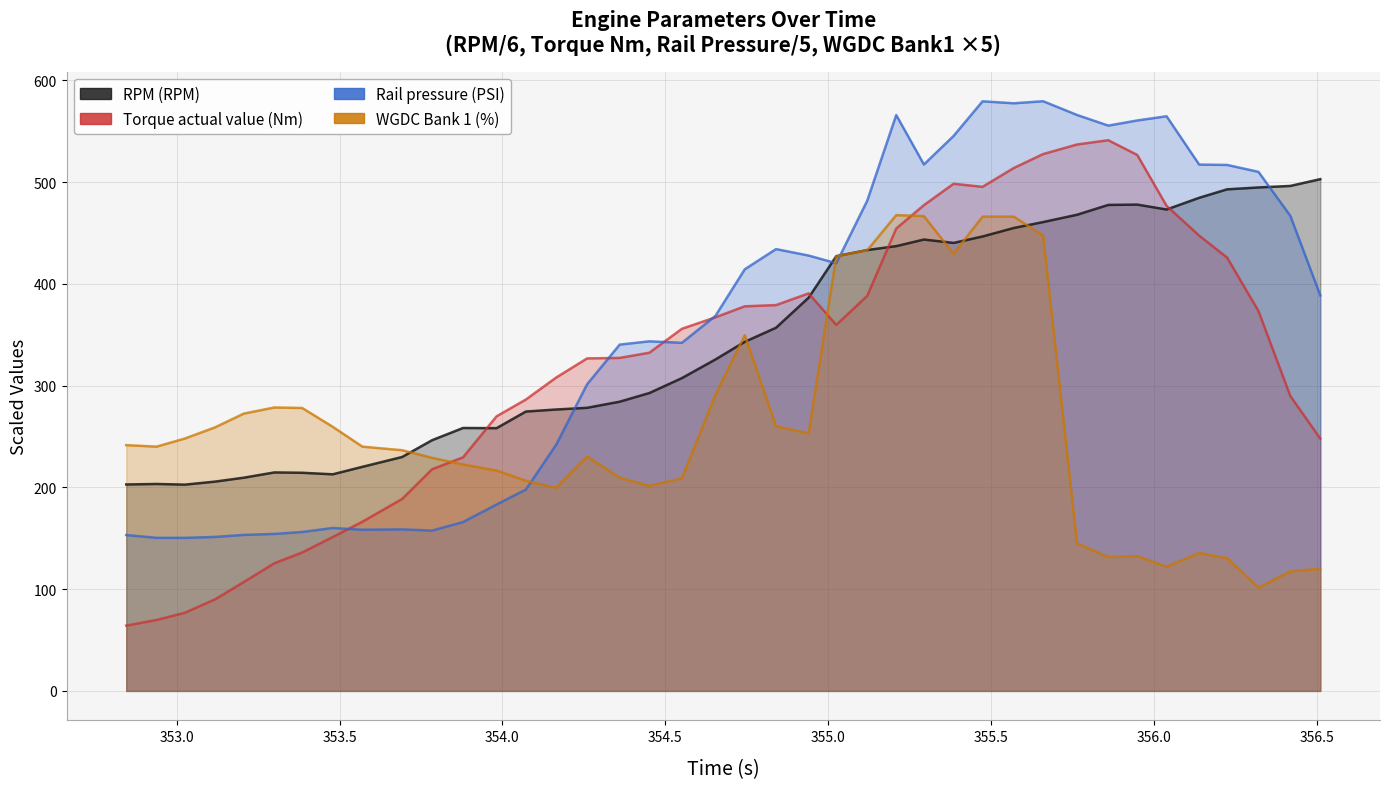

How many lines are shown in the chart?

4